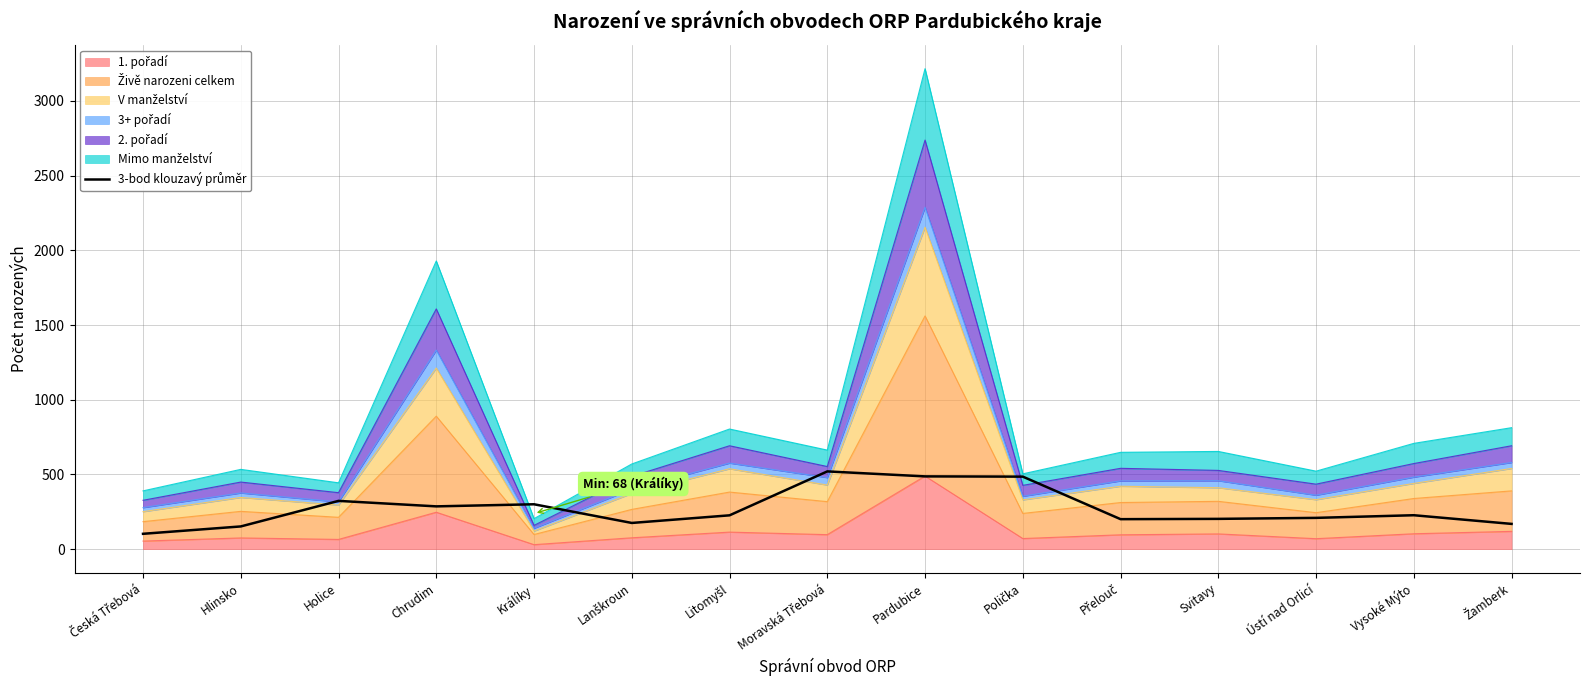

Rank the categories by value from lowest to highest.

Česká Třebová, Hlinsko, Žamberk, Lanškroun, Přelouč, Svitavy, Ústí nad Orlicí, Litomyšl, Vysoké Mýto, Chrudim, Králíky, Holice, Polička, Pardubice, Moravská Třebová